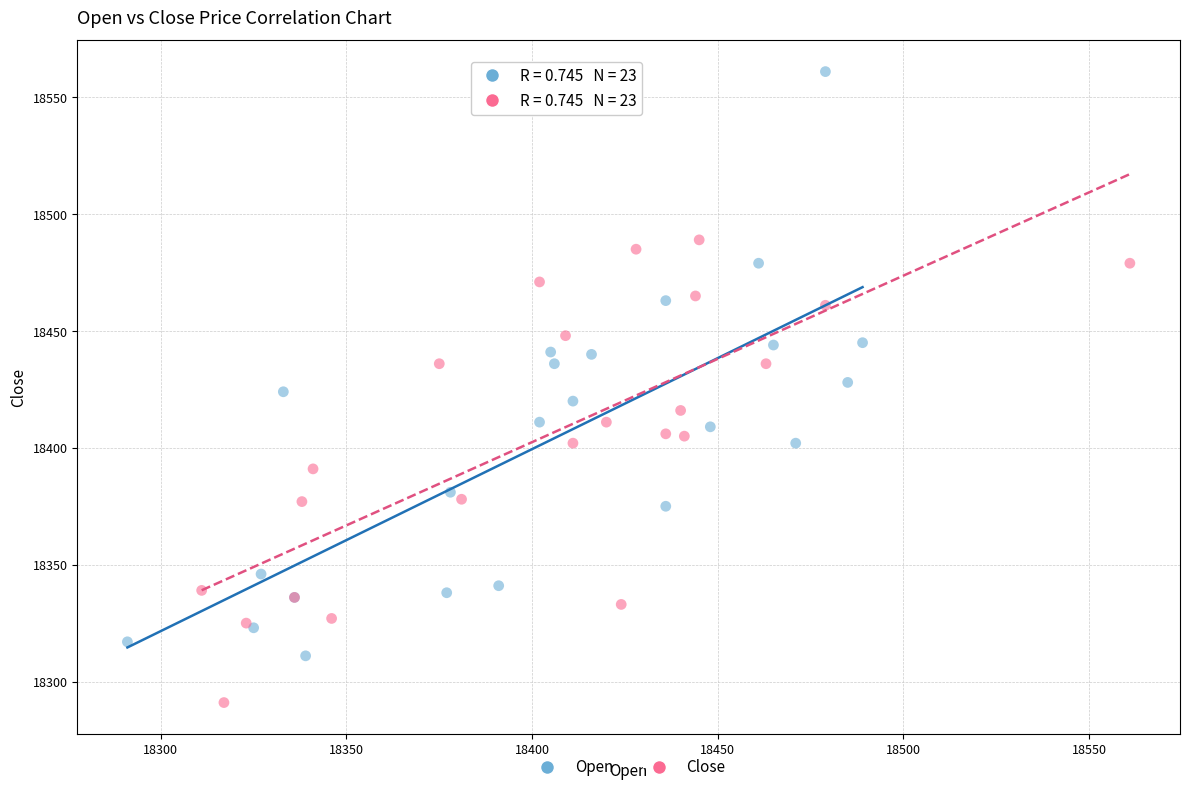

Which series has the widest spread of Y values?

Open